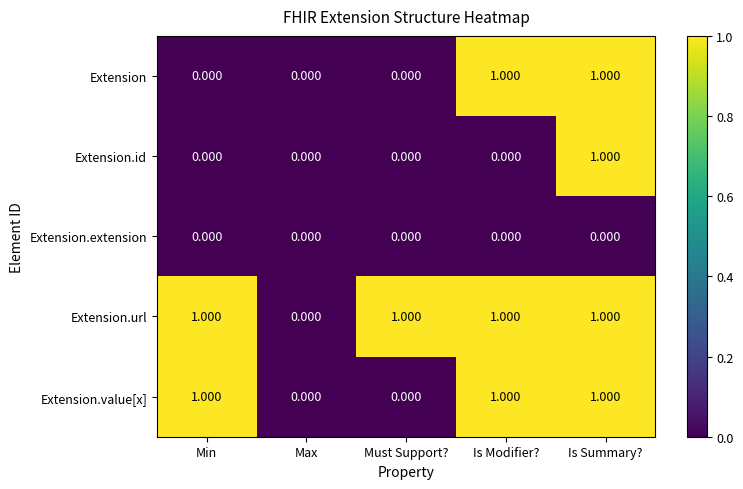

Rank the series by their average value, from highest to lowest.

Extension.url, Extension.value[x], Extension, Extension.id, Extension.extension